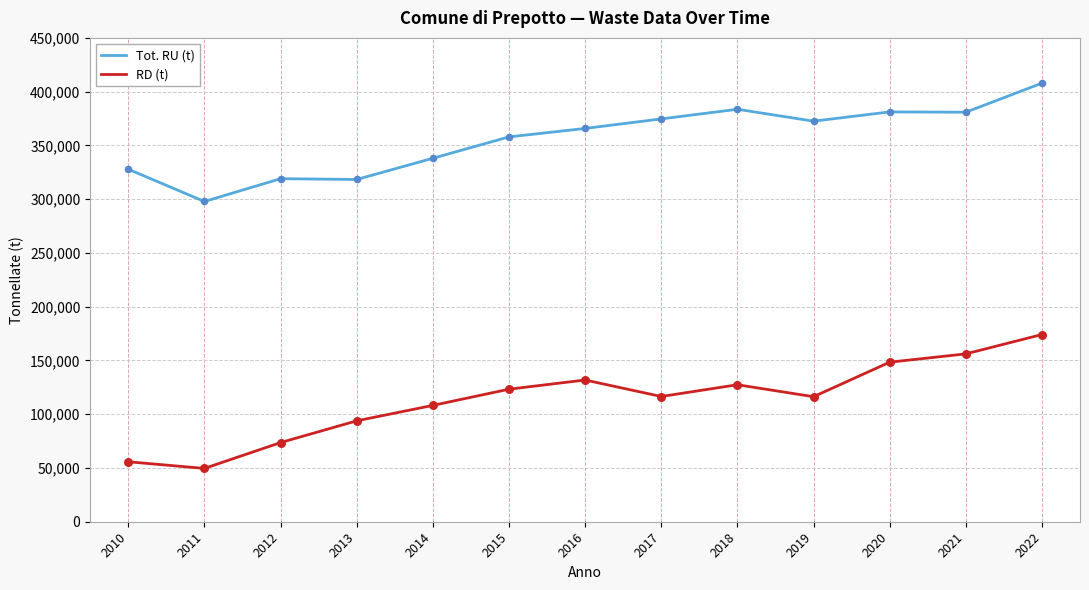

Which series has the largest range (max minus min)?

RD (t)